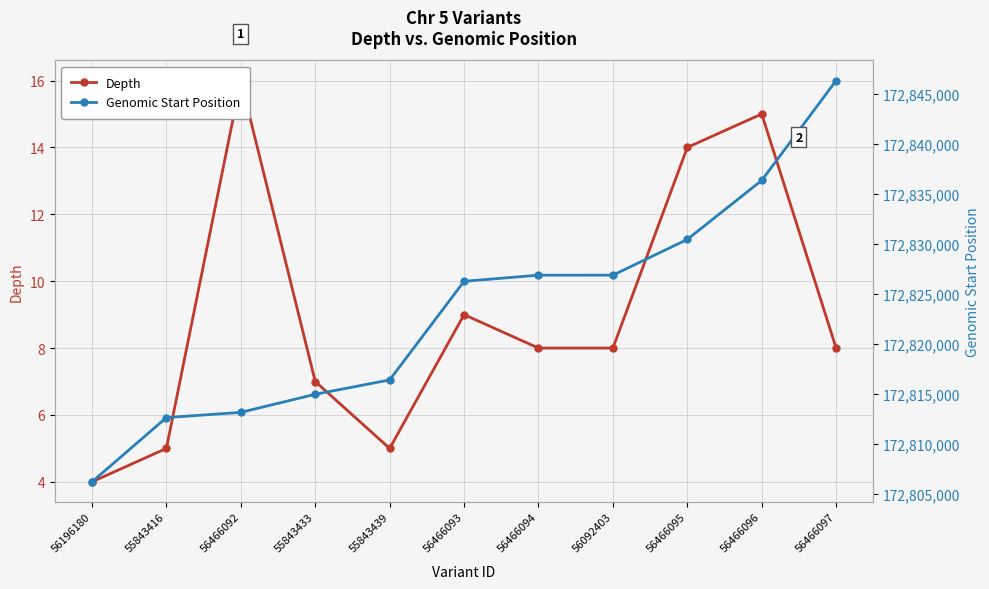

At which category does the chart reach its peak across all series?

56466097